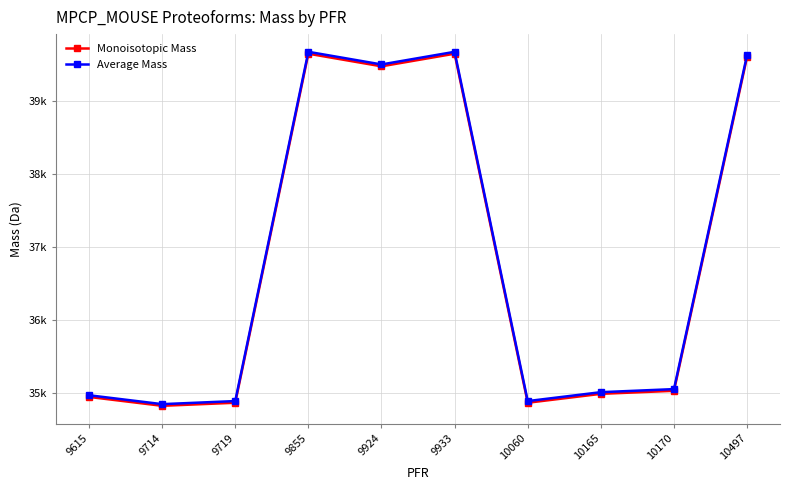

What is the difference between the highest and lowest values at 9615?

22.9